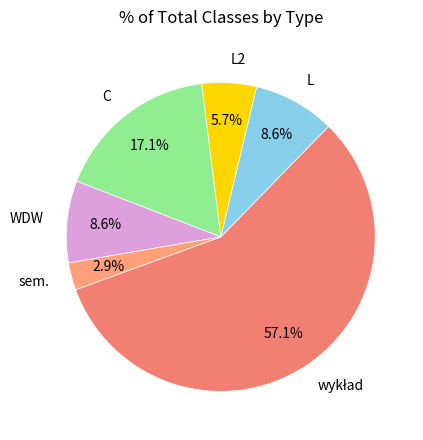

To the nearest percent, what is the difference between the L2 and WDW slice percentages?

3%